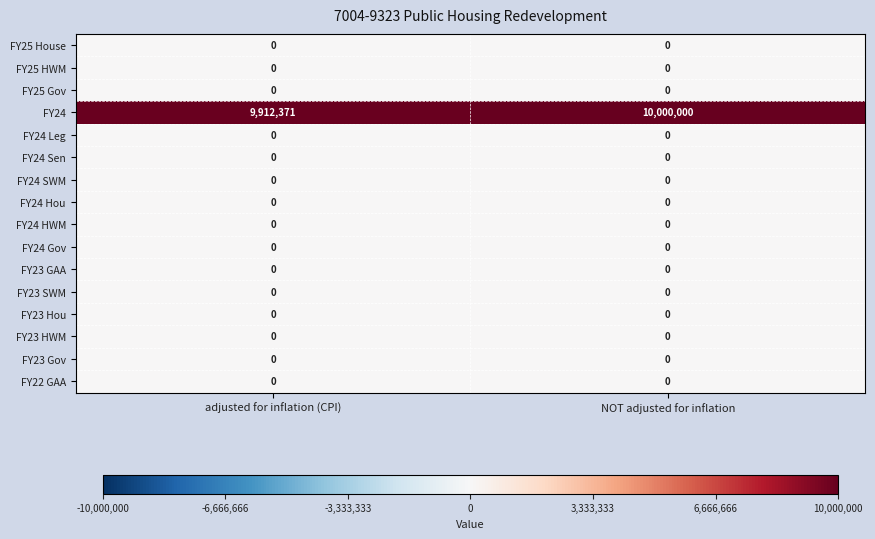

At which category does the chart reach its peak across all series?

NOT adjusted for inflation